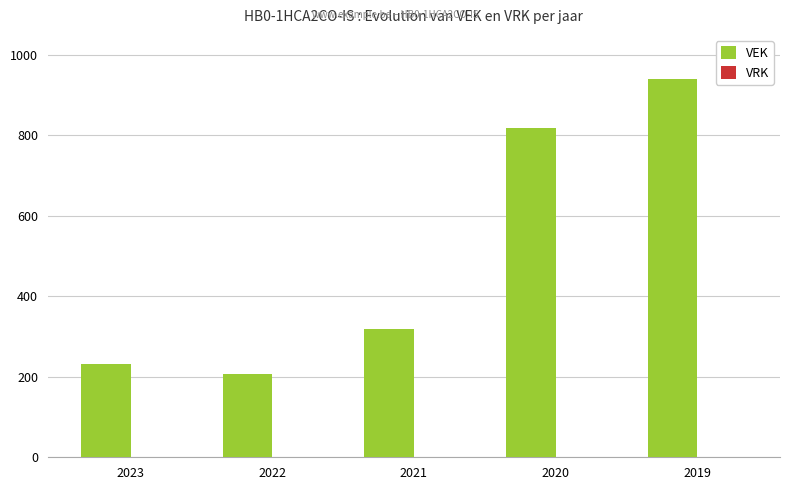

How many bars are there in total?

5